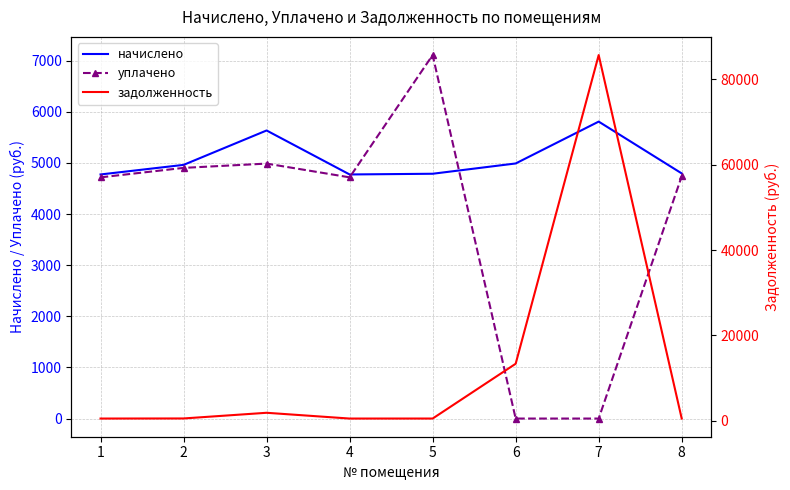

Between 8 and 2, which is larger?

2